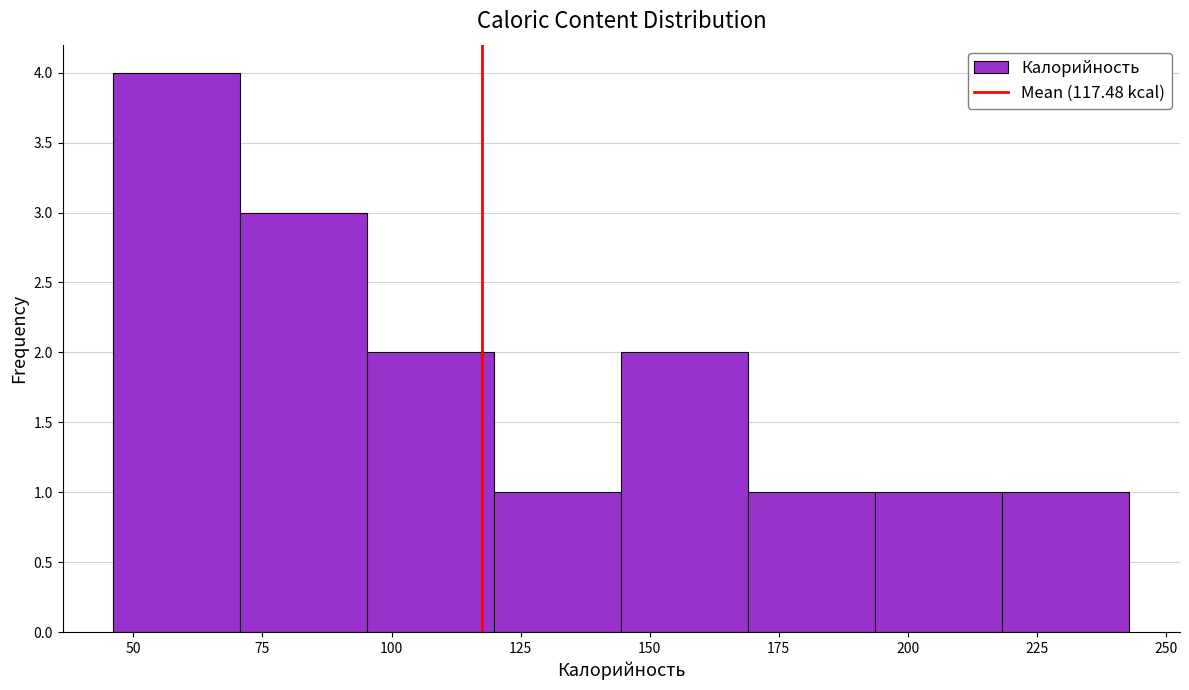

Which range on the x-axis has the tallest bar?

45 to 70